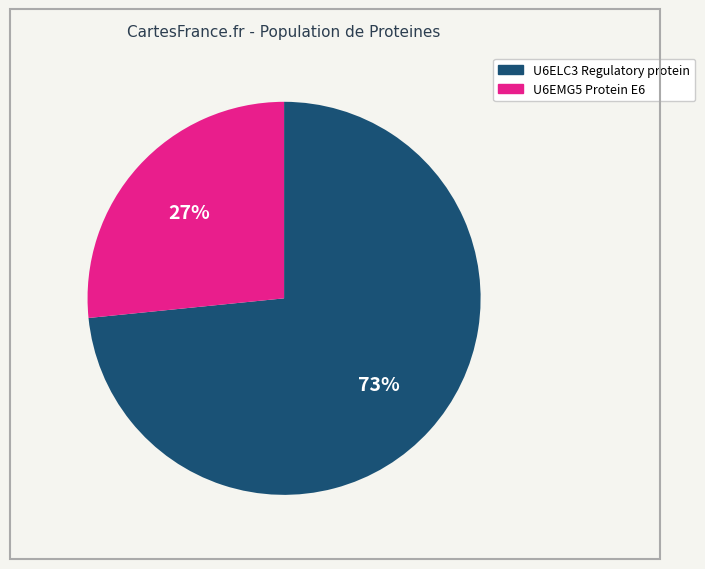

To the nearest percent, what is the average slice percentage?

50%